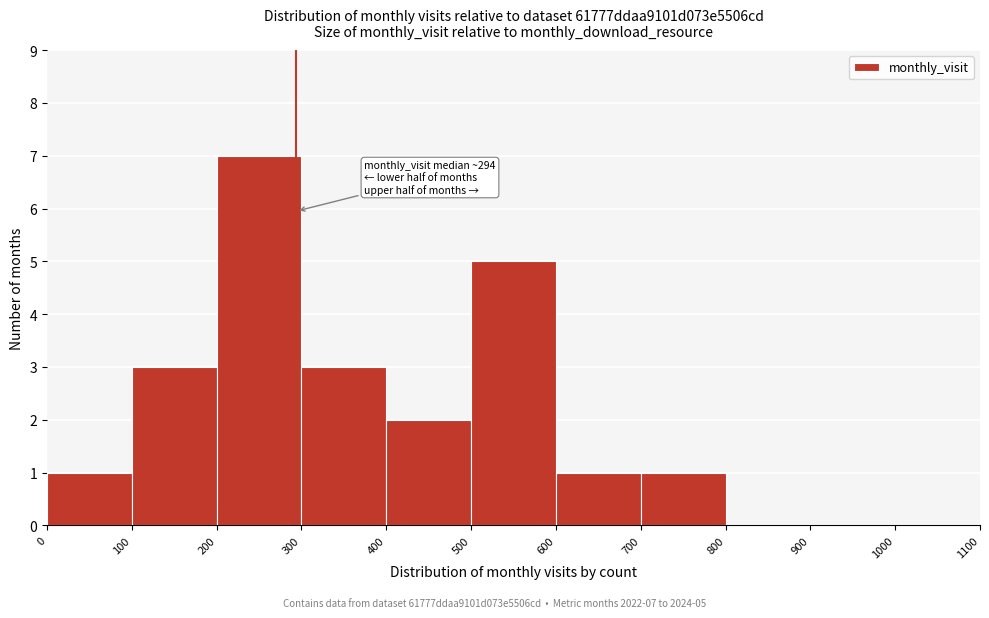

Over which range of the x-axis is the bar tallest?

200 to 300